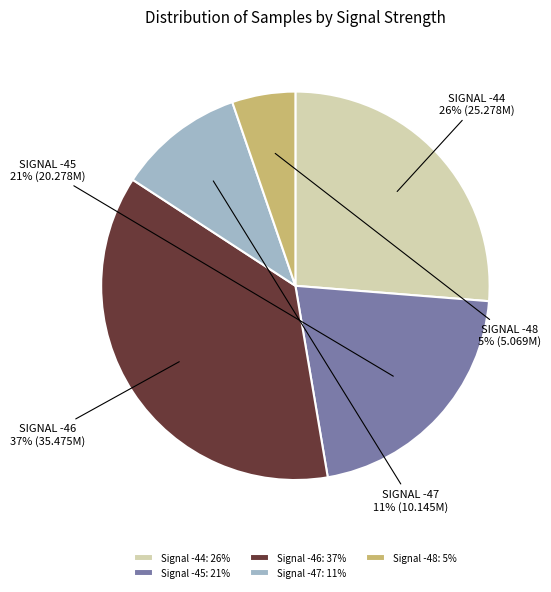

What percentage is the Signal -48: 5% slice, to the nearest percent?

5%